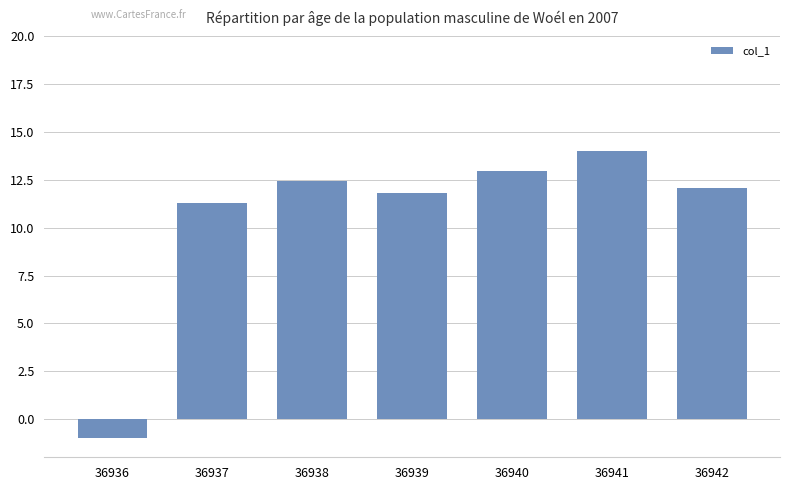

Which category has the lowest value across all series?

36936